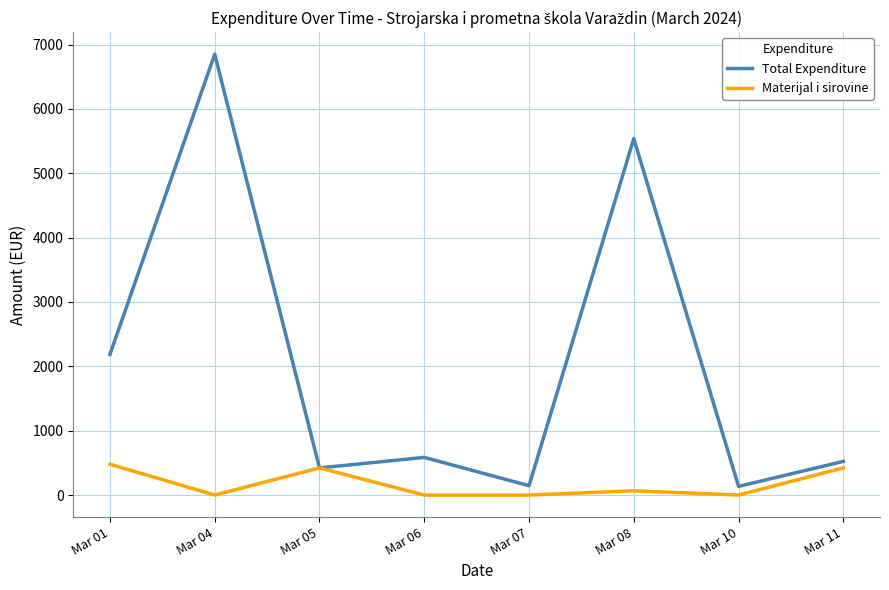

At which label does Materijal i sirovine first exceed 66?

Mar 01